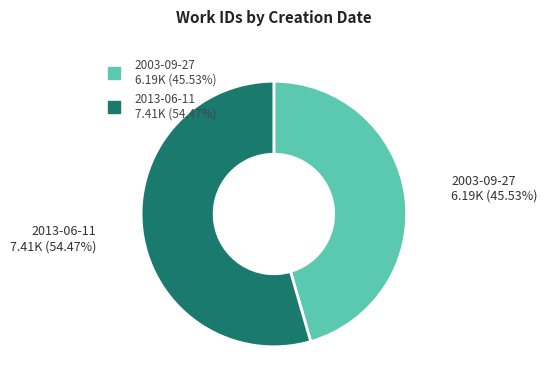

Does 2003-09-27 account for over 50% of the chart?

No